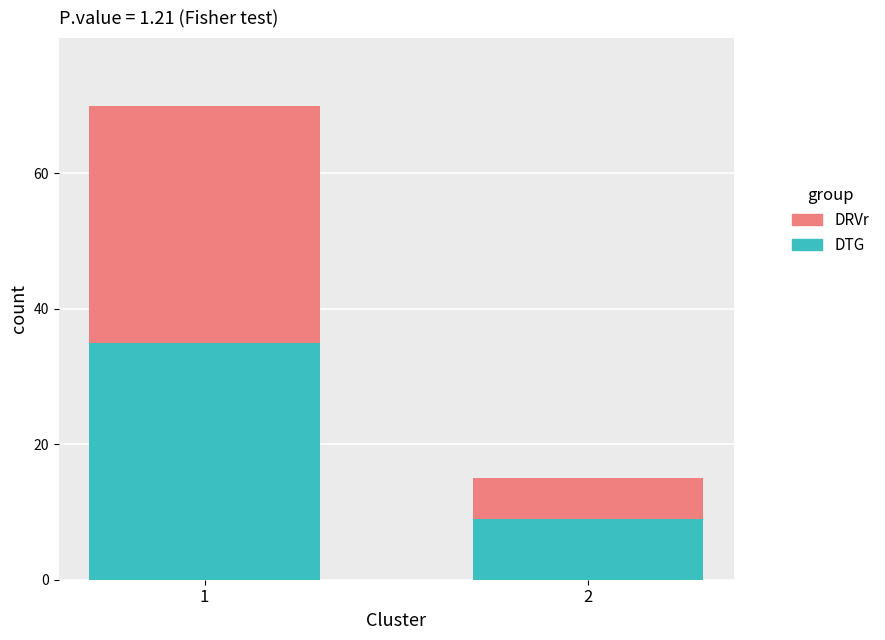

What is the total value across all series at 2?

15